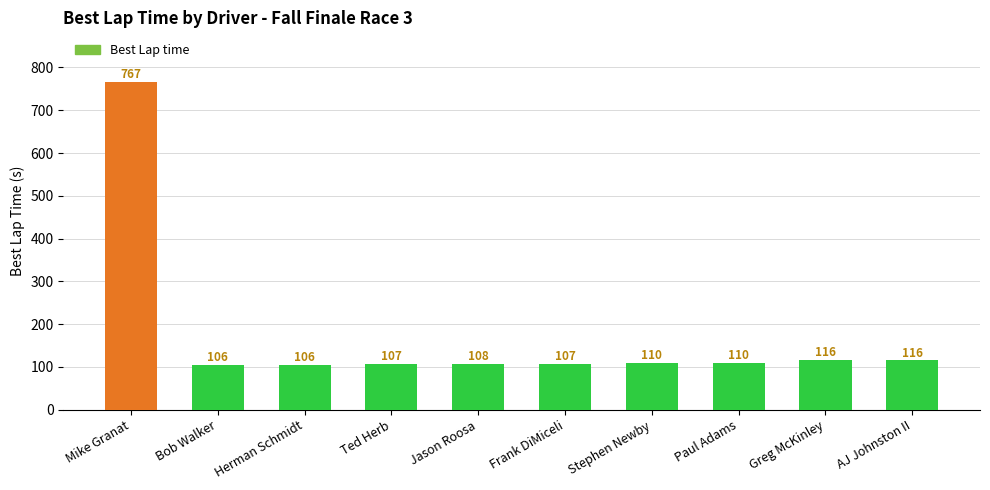

The value at AJ Johnston II is 46.9. True or false?

False